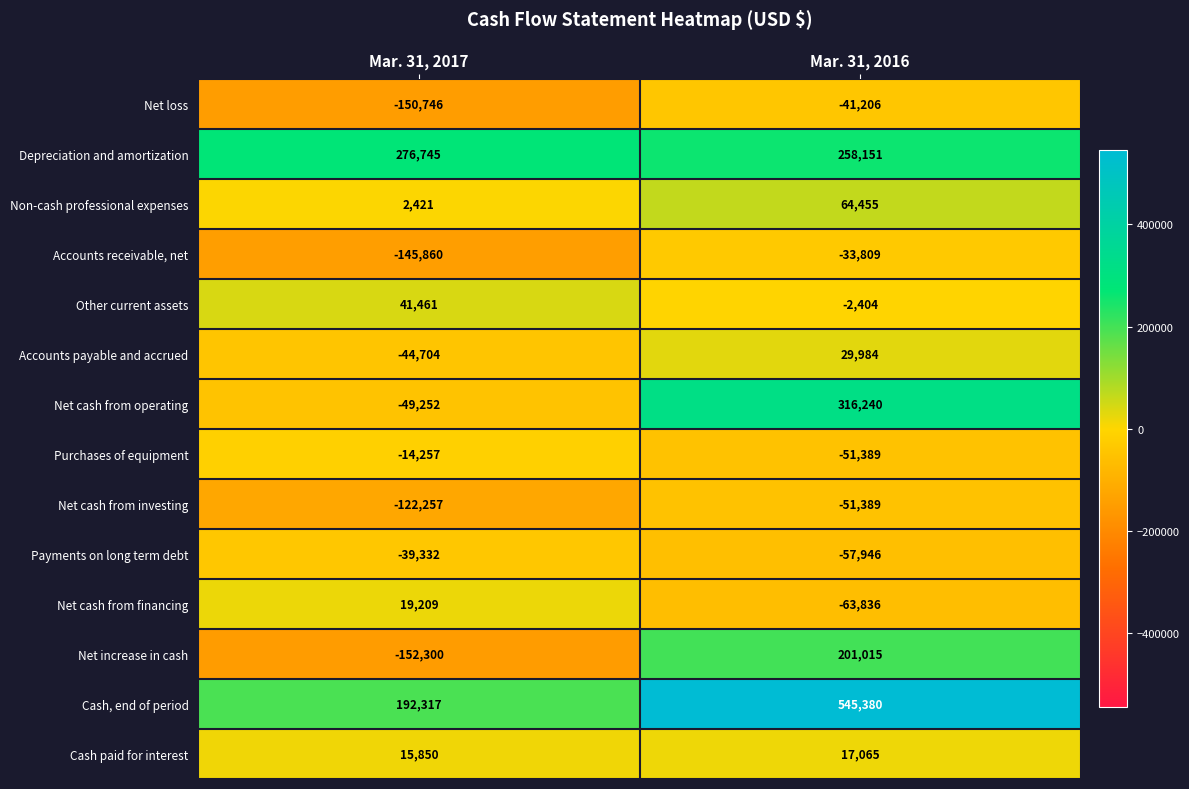

What is the total value across all series at Mar. 31, 2016?

1130311